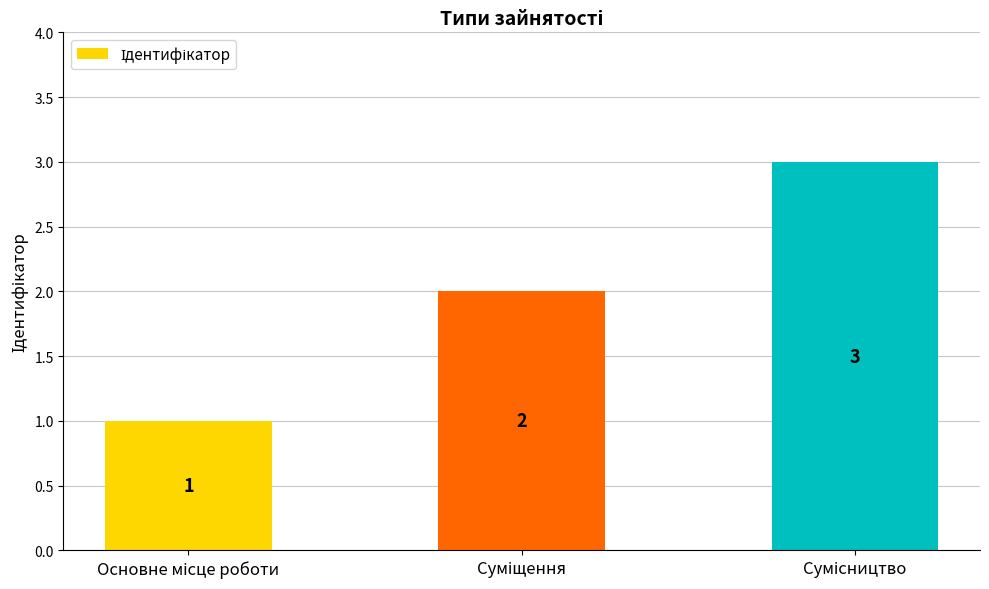

Reading left to right, extract all data points from this chart.

1	2	3